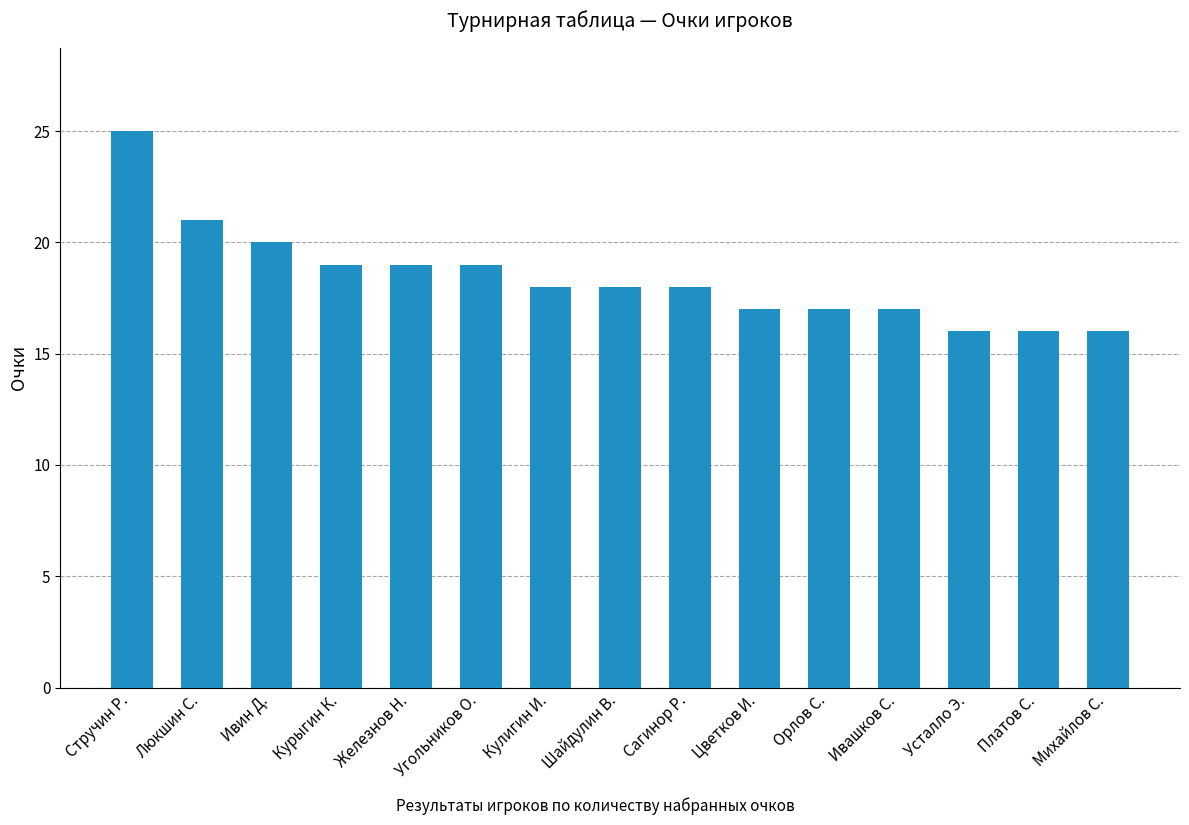

The value at Кулигин И. is 32. True or false?

False